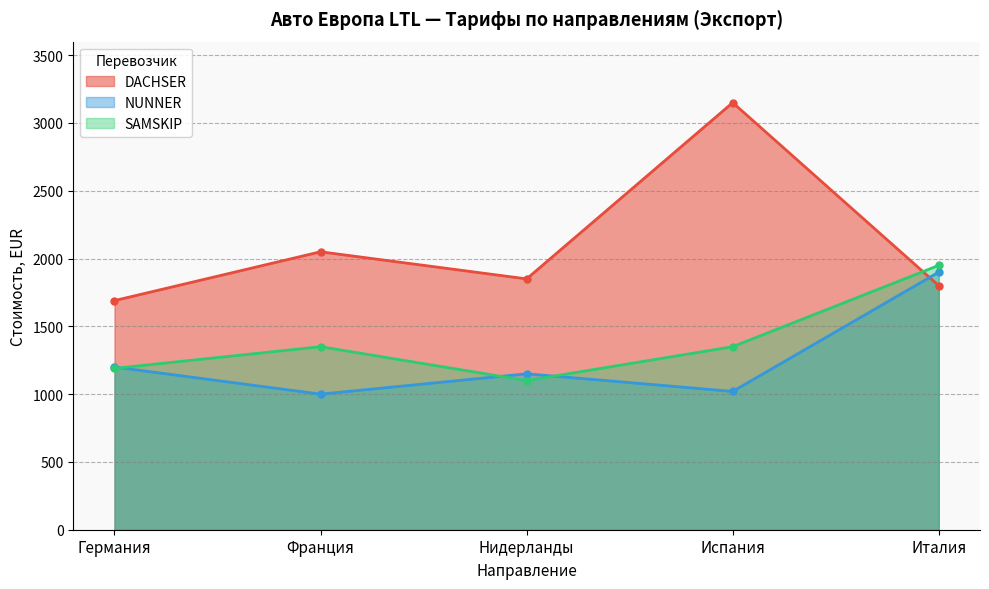

In DACHSER, how many points are higher than both neighbors (excluding endpoints)?

2